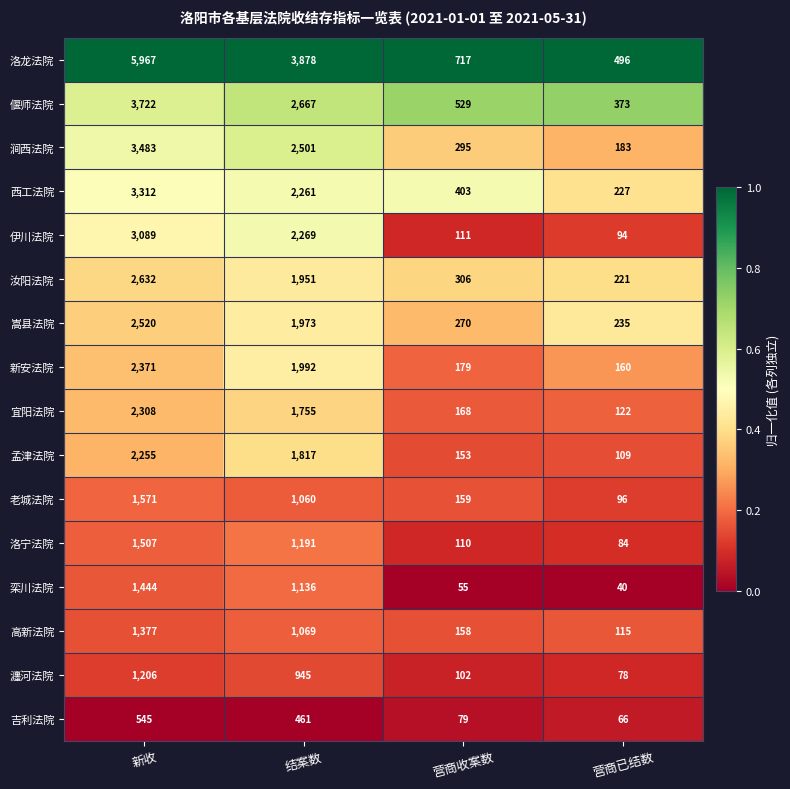

Is it true that 涧西法院 equals 479 at 营商收案数?

False